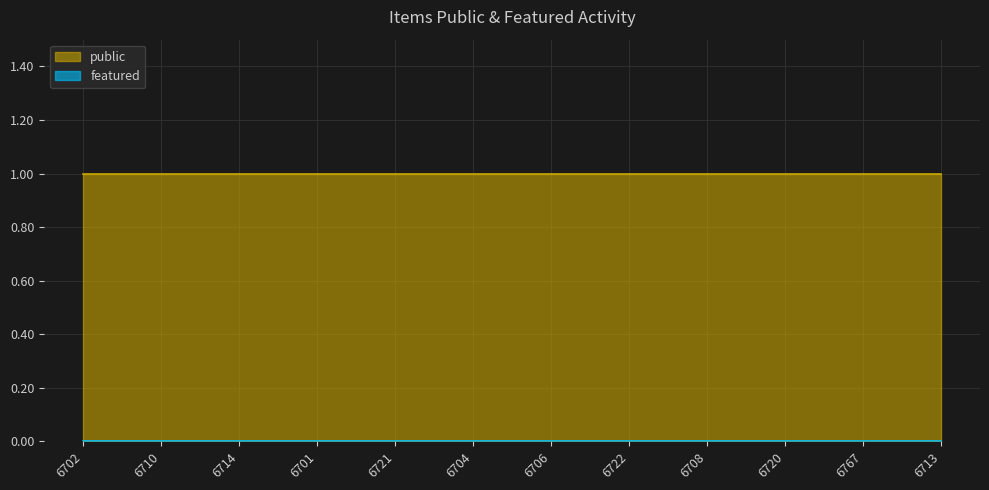

True or false: featured and public cross at least once.

False